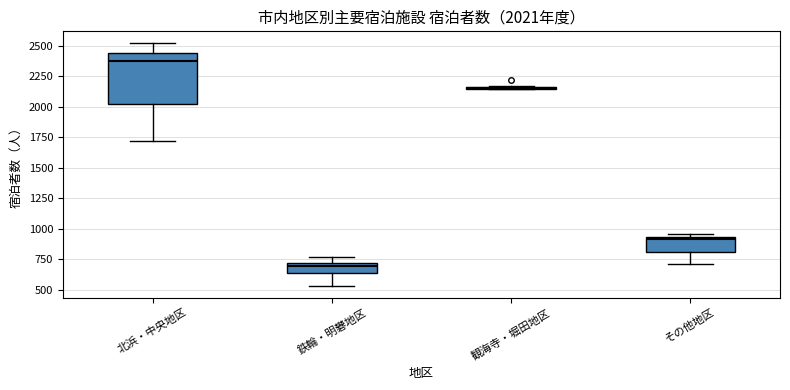

Comparing the boxes themselves (not the whiskers), which one is the tallest?

北浜・中央地区